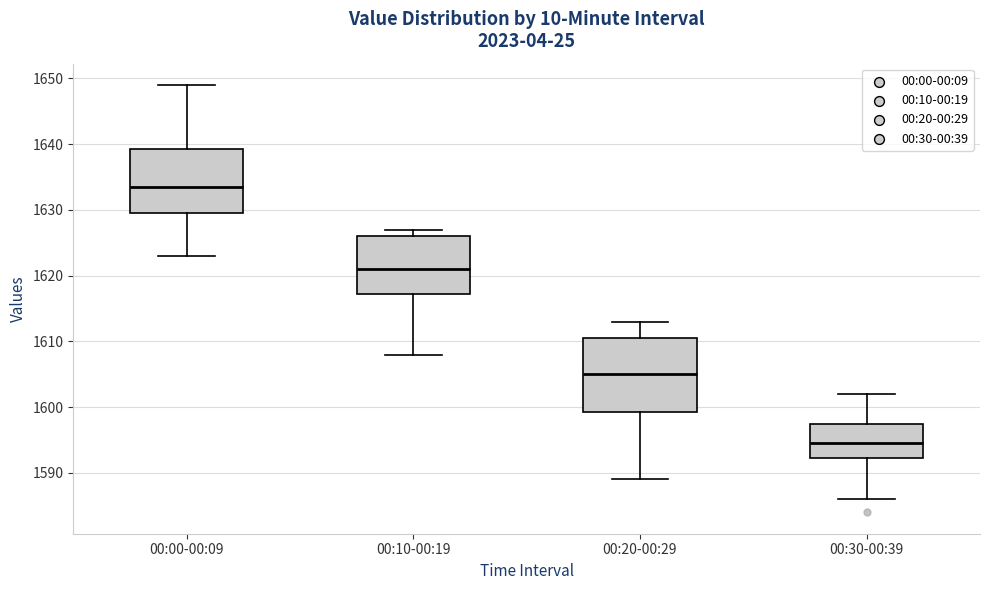

Reading left to right, read every box against the y-axis: the position of its median line, the range the box covers, and the ends of its whiskers. The values are not printed on the chart, so give them approximately, as read against the axis.

00:00-00:09: median 1634, box 1630 to 1639, whiskers 1623 to 1649
00:10-00:19: median 1621, box 1617 to 1626, whiskers 1608 to 1627
00:20-00:29: median 1605, box 1599 to 1611, whiskers 1589 to 1613
00:30-00:39: median 1595, box 1592 to 1598, whiskers 1586 to 1602